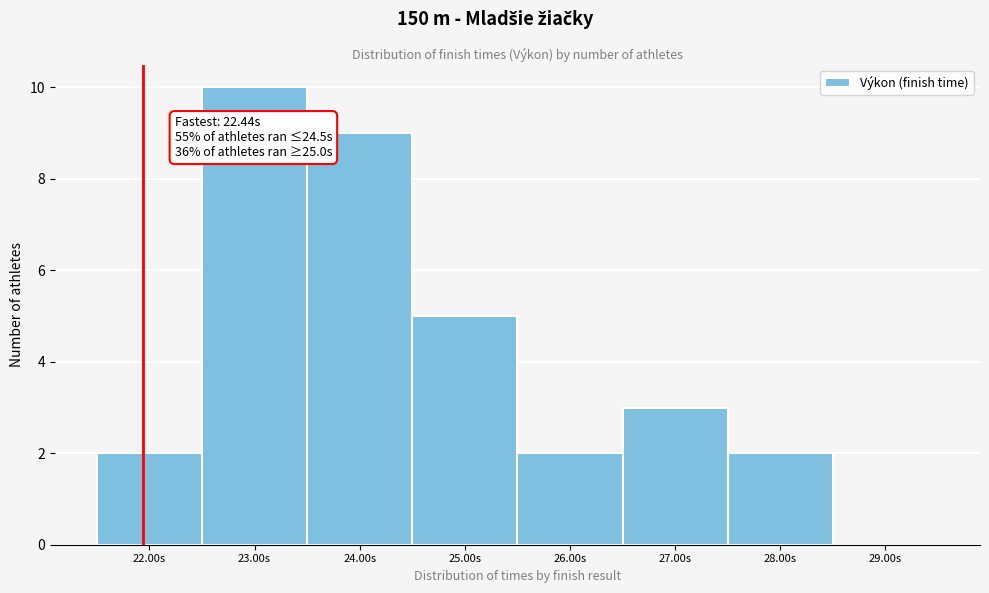

Reading left to right, extract all data points from this chart.

22.00s=2	23.00s=10	24.00s=9	25.00s=5	26.00s=2	27.00s=3	28.00s=2	29.00s=0